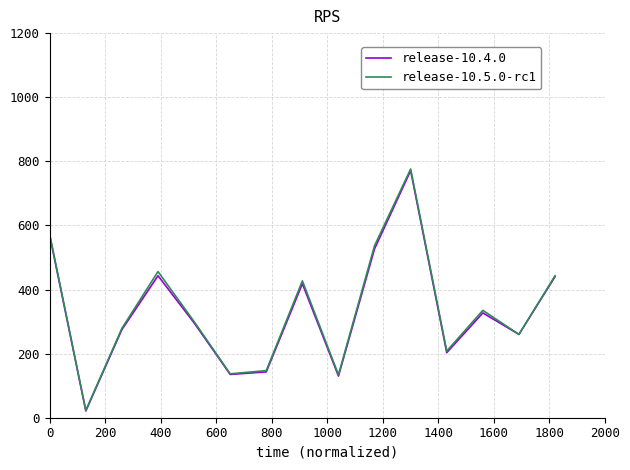

What is the greatest value displayed?

776